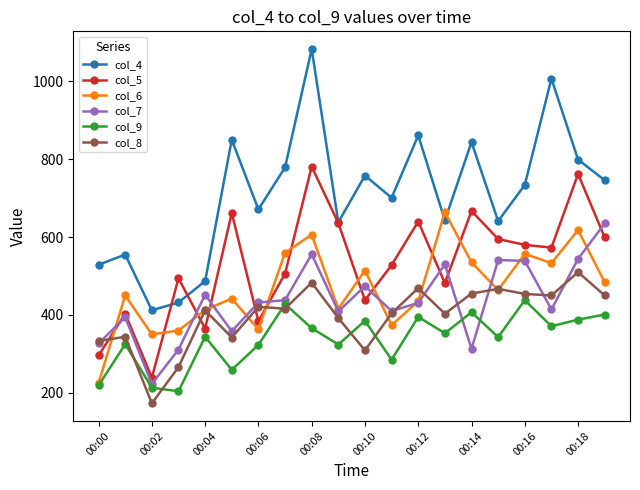

Which series ends up on top after the final intersection of col_6 and col_5?

col_5